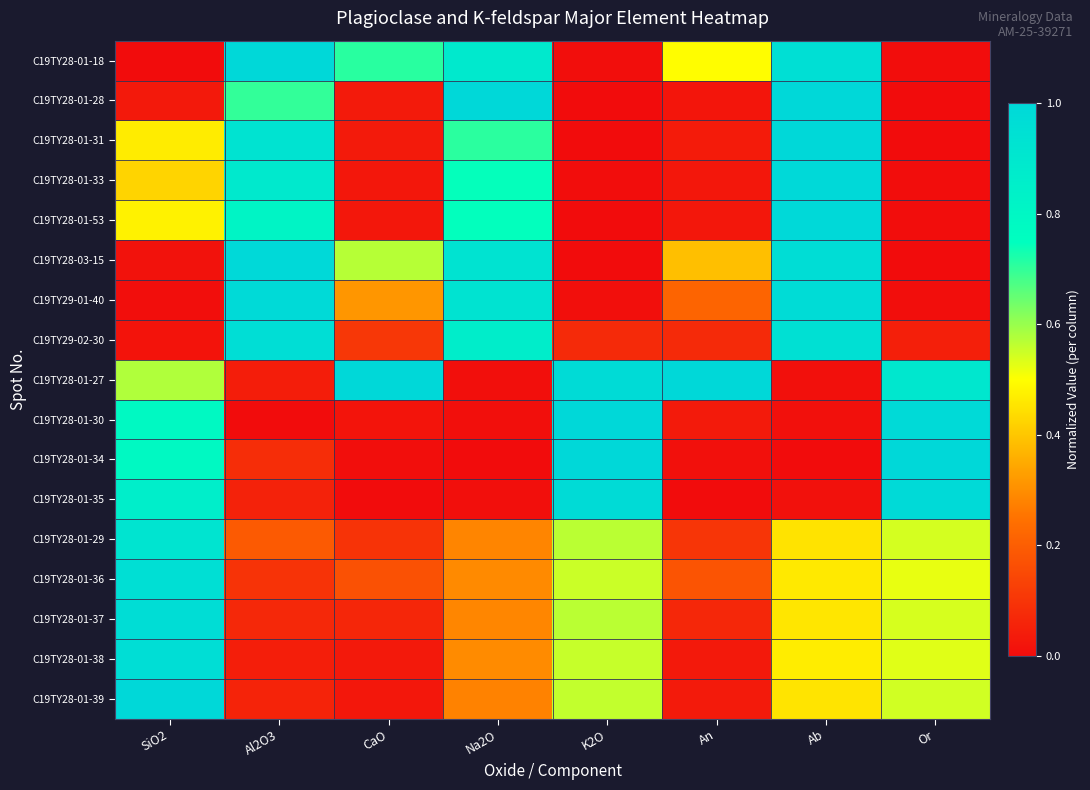

Reading right to left, transcribe all the data shown in this chart.

C19TY28-01-18: Or=0.0	Ab=1.0	An=0.5	K2O=0.0	Na2O=0.9	CaO=0.7	Al2O3=1.0	SiO2=0.0
C19TY28-01-28: Or=0.0	Ab=1.0	An=0.0	K2O=0.0	Na2O=1.0	CaO=0.0	Al2O3=0.7	SiO2=0.0
C19TY28-01-31: Or=0.0	Ab=1.0	An=0.0	K2O=0.0	Na2O=0.7	CaO=0.0	Al2O3=0.9	SiO2=0.5
C19TY28-01-33: Or=0.0	Ab=1.0	An=0.0	K2O=0.0	Na2O=0.7	CaO=0.0	Al2O3=0.9	SiO2=0.4
C19TY28-01-53: Or=0.0	Ab=1.0	An=0.0	K2O=0.0	Na2O=0.7	CaO=0.0	Al2O3=0.8	SiO2=0.5
C19TY28-03-15: Or=0.0	Ab=1.0	An=0.4	K2O=0.0	Na2O=0.9	CaO=0.6	Al2O3=1.0	SiO2=0.0
C19TY29-01-40: Or=0.0	Ab=1.0	An=0.2	K2O=0.0	Na2O=0.9	CaO=0.3	Al2O3=1.0	SiO2=0.0
C19TY29-02-30: Or=0.0	Ab=0.9	An=0.1	K2O=0.1	Na2O=0.9	CaO=0.1	Al2O3=1.0	SiO2=0.0
C19TY28-01-27: Or=0.9	Ab=0.0	An=1.0	K2O=1.0	Na2O=0.0	CaO=1.0	Al2O3=0.0	SiO2=0.6
C19TY28-01-30: Or=1.0	Ab=0.0	An=0.0	K2O=1.0	Na2O=0.0	CaO=0.0	Al2O3=0.0	SiO2=0.8
C19TY28-01-34: Or=1.0	Ab=0.0	An=0.0	K2O=1.0	Na2O=0.0	CaO=0.0	Al2O3=0.1	SiO2=0.8
C19TY28-01-35: Or=1.0	Ab=0.0	An=0.0	K2O=1.0	Na2O=0.0	CaO=0.0	Al2O3=0.1	SiO2=0.9
C19TY28-01-29: Or=0.5	Ab=0.5	An=0.1	K2O=0.6	Na2O=0.3	CaO=0.1	Al2O3=0.2	SiO2=0.9
C19TY28-01-36: Or=0.5	Ab=0.5	An=0.2	K2O=0.6	Na2O=0.3	CaO=0.2	Al2O3=0.1	SiO2=1.0
C19TY28-01-37: Or=0.5	Ab=0.5	An=0.1	K2O=0.6	Na2O=0.3	CaO=0.1	Al2O3=0.1	SiO2=1.0
C19TY28-01-38: Or=0.5	Ab=0.5	An=0.0	K2O=0.6	Na2O=0.3	CaO=0.0	Al2O3=0.0	SiO2=1.0
C19TY28-01-39: Or=0.5	Ab=0.5	An=0.0	K2O=0.6	Na2O=0.3	CaO=0.0	Al2O3=0.1	SiO2=1.0